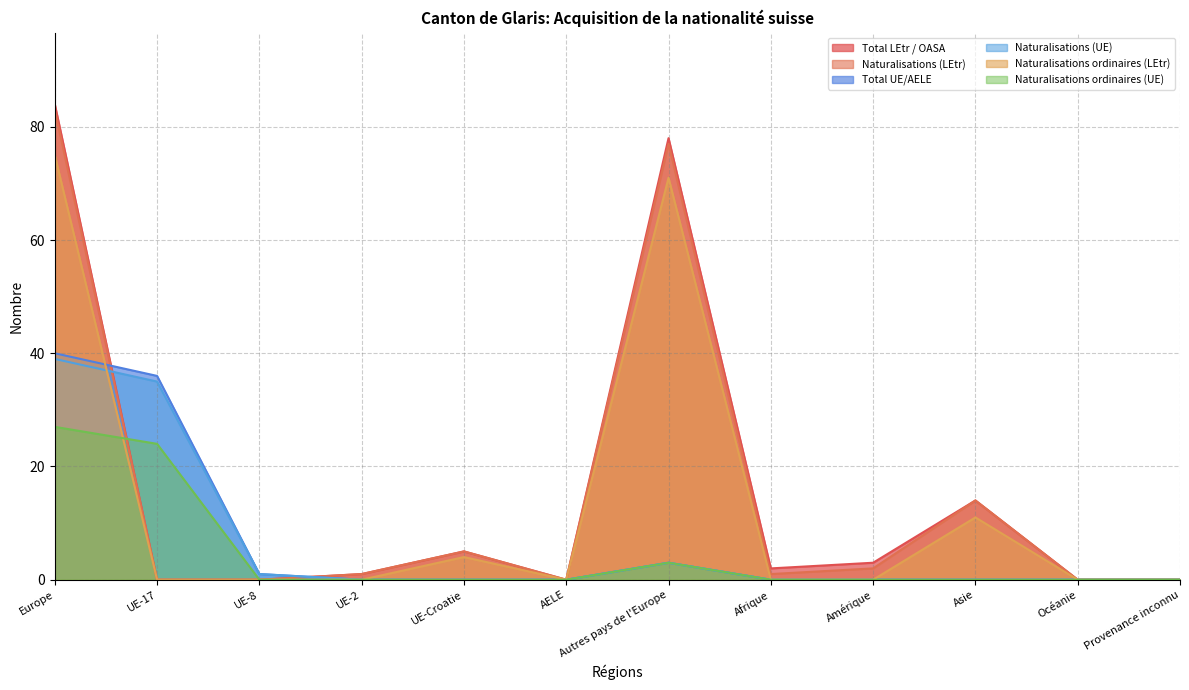

Where is the first local maximum for Naturalisations (UE)?

Autres pays de l'Europe